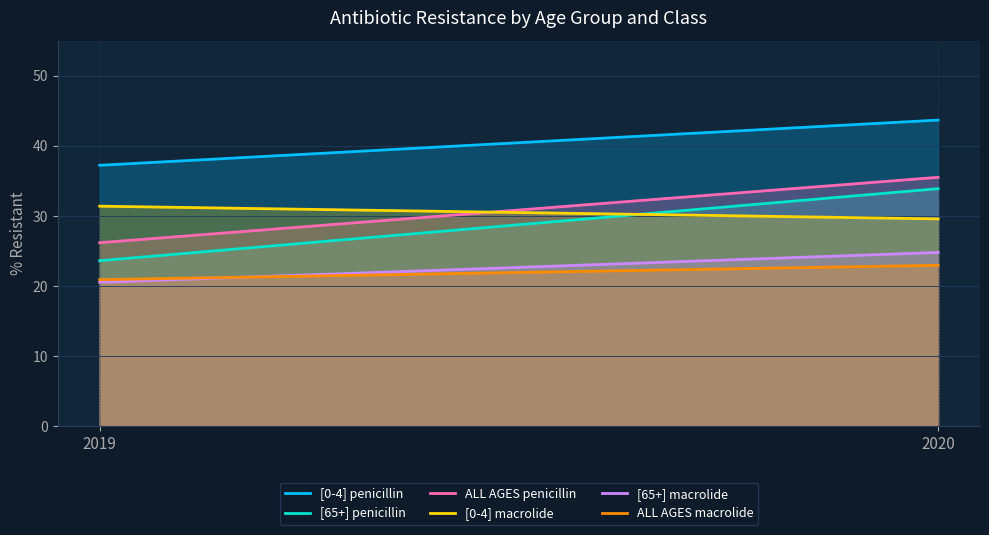

Is it true that [65+] penicillin equals 5.7 at 2019?

False